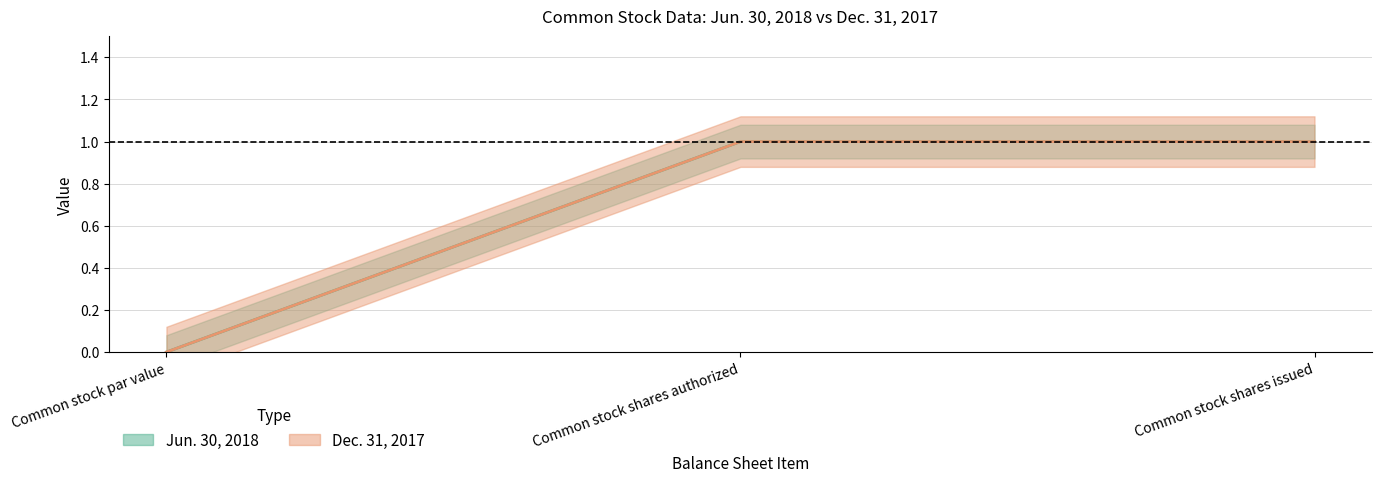

Does the chart display data point markers on the line(s)?

No